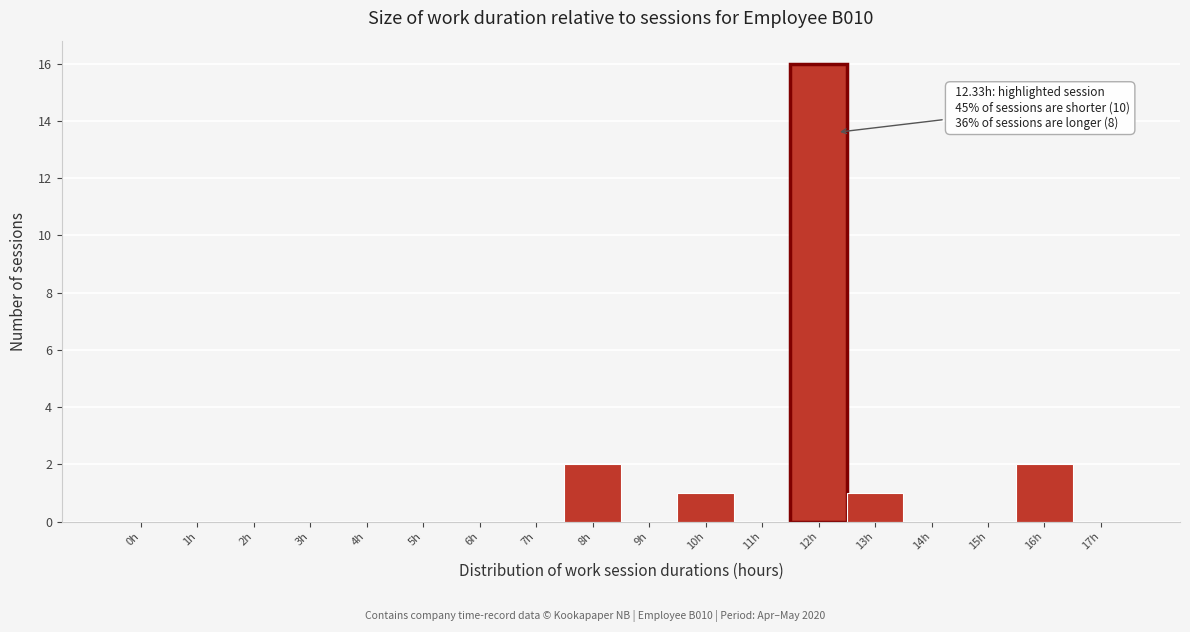

Reading left to right, extract all data points from this chart.

0h=0	1h=0	2h=0	3h=0	4h=0	5h=0	6h=0	7h=0	8h=2	9h=0	10h=1	11h=0	12h=16	13h=1	14h=0	15h=0	16h=2	17h=0